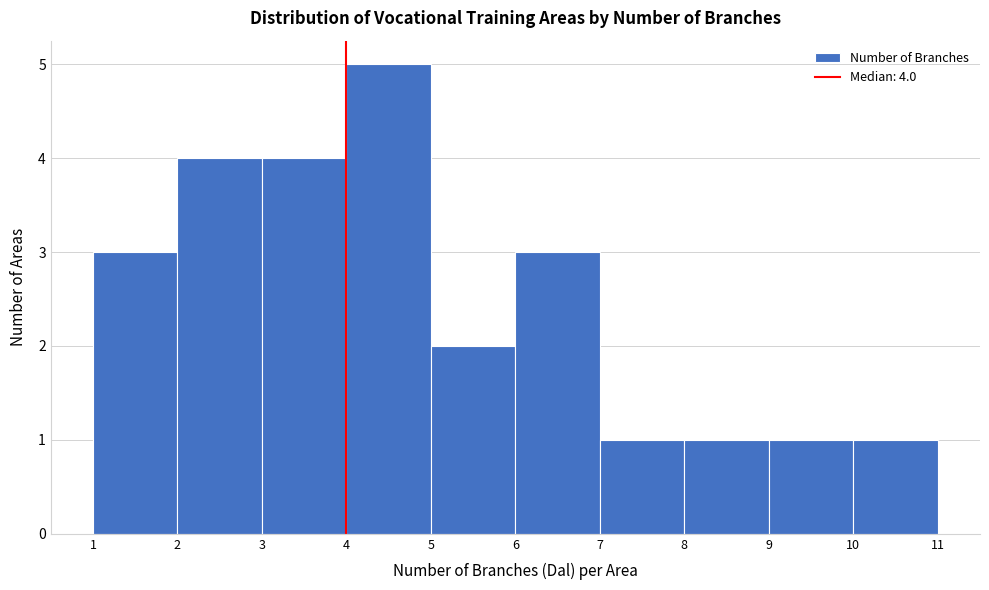

Over which range of the x-axis is the bar tallest?

4 to 5